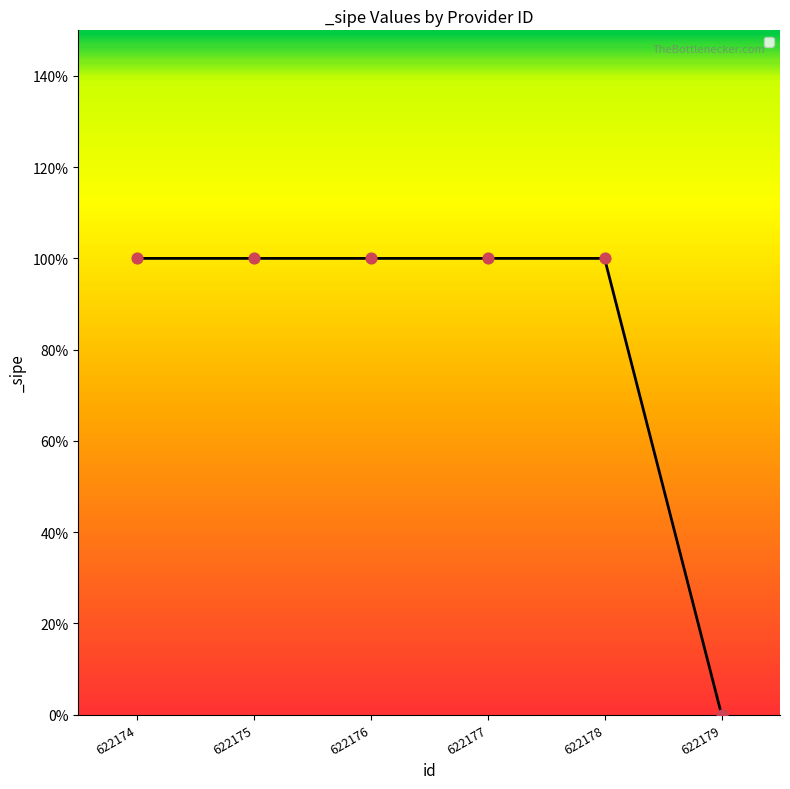

Between 622177 and 622179, which is larger?

622177